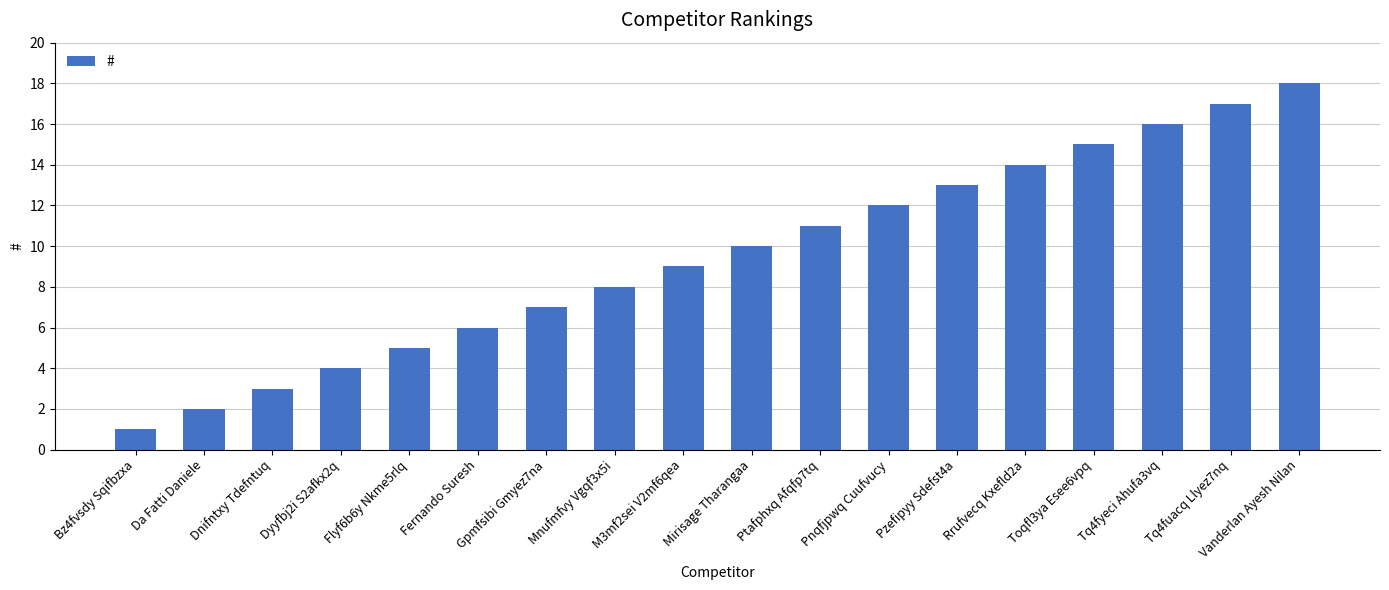

What is the value of the 5th bar from the left?

5